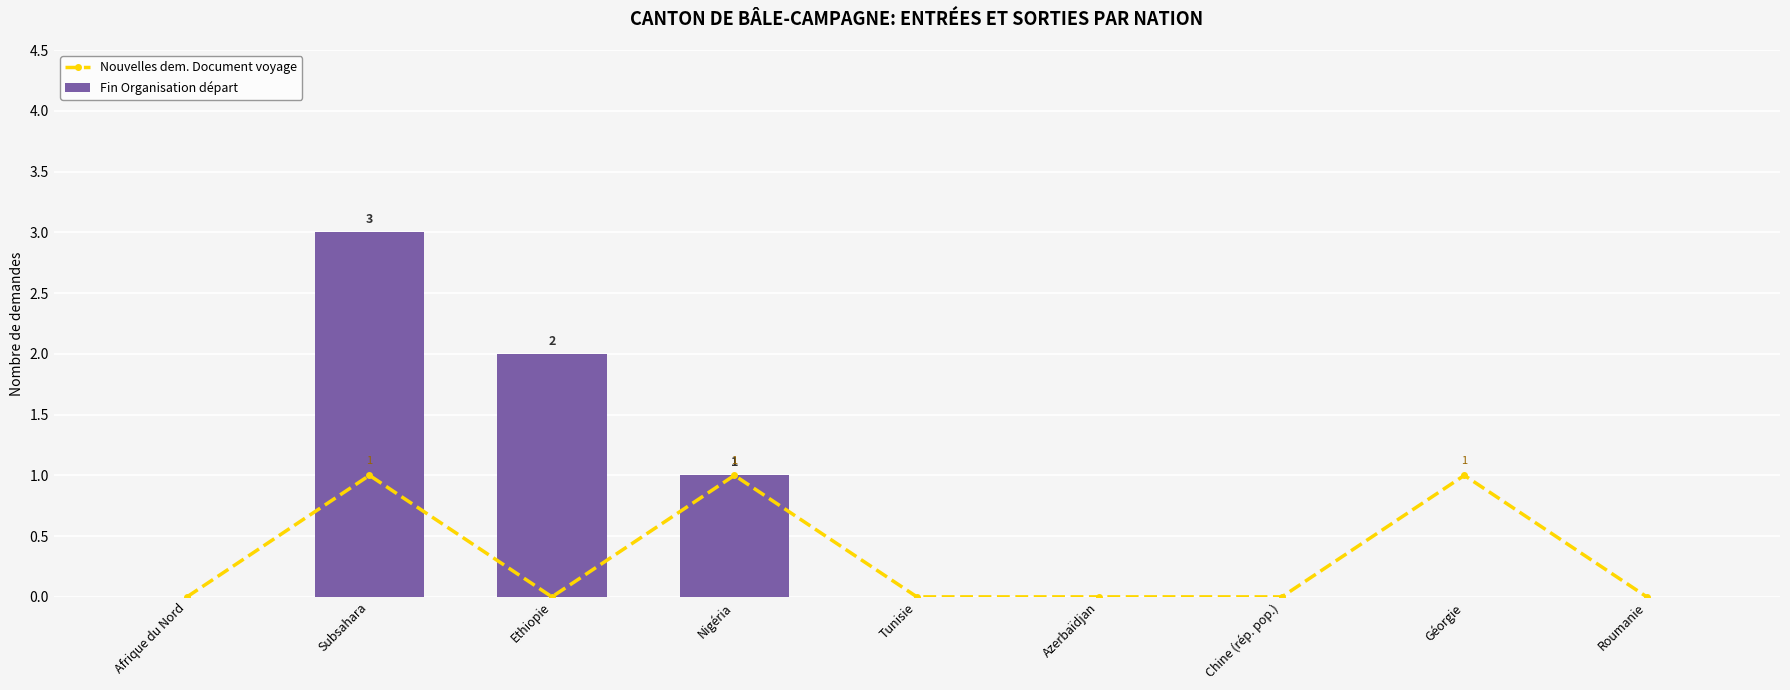

What is the greatest value displayed?

3